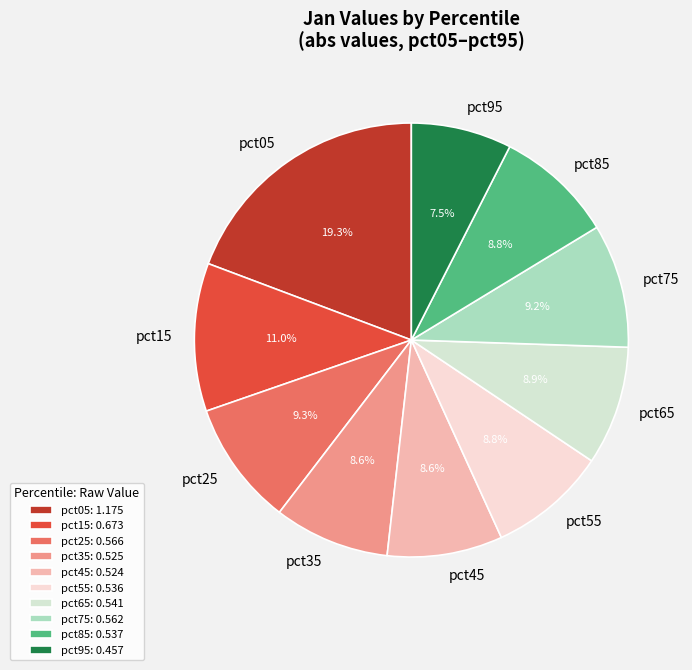

Between pct45 and pct05, which is larger?

pct05